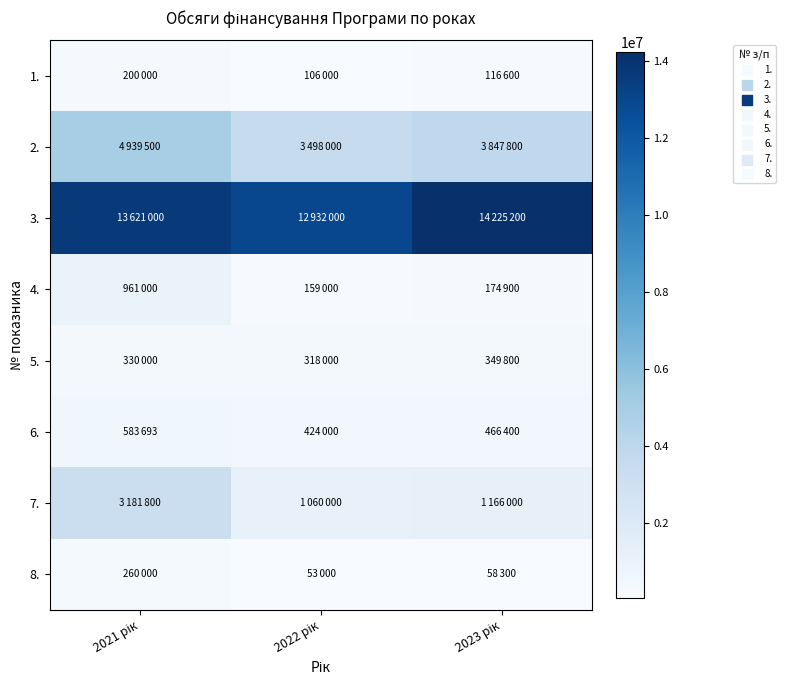

Between 2021 рік and 2022 рік, which is larger?

2021 рік